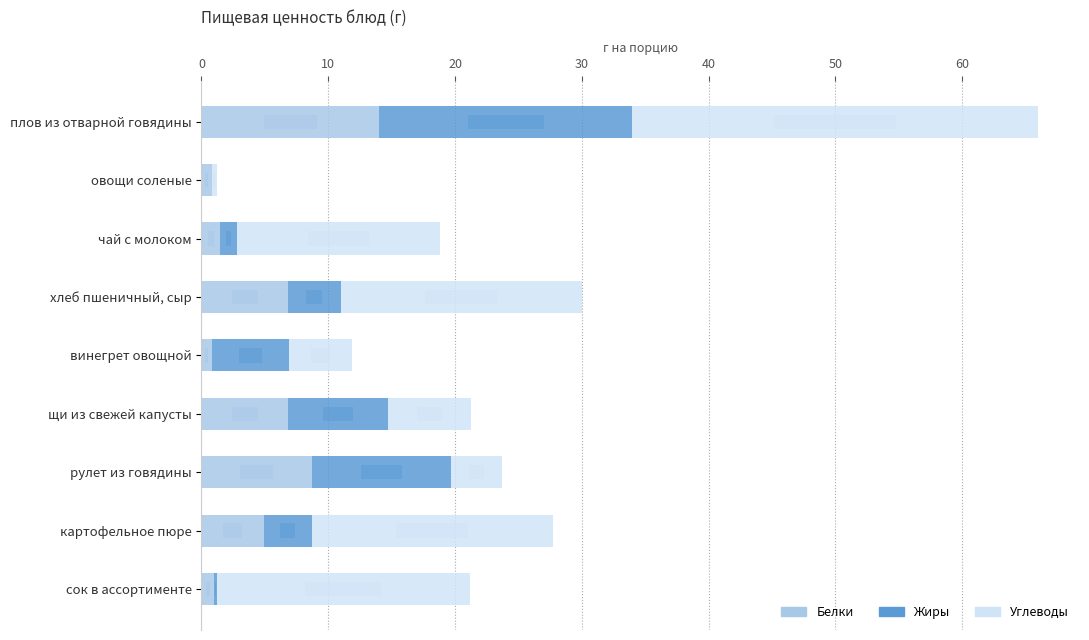

What are all the series names shown in the legend?

Белки, Жиры, Углеводы